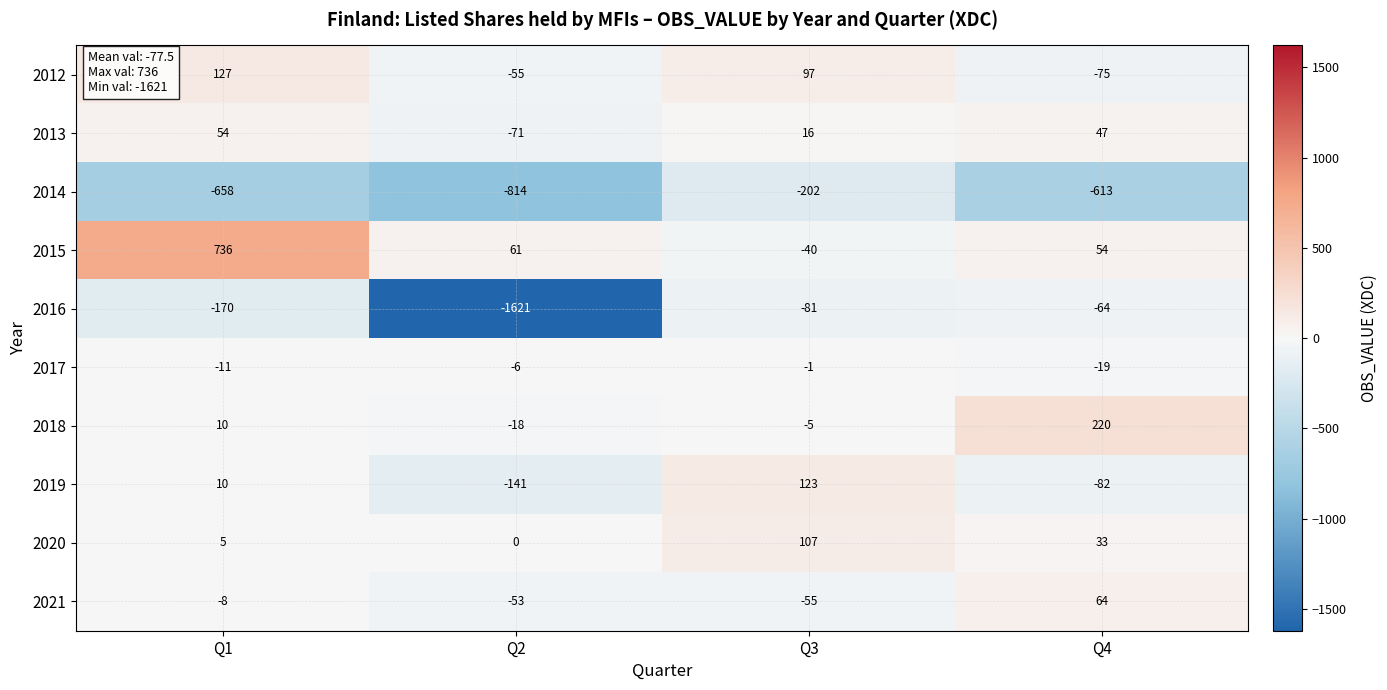

What is the sum of the 2016 values at Q4 and Q3?

-145